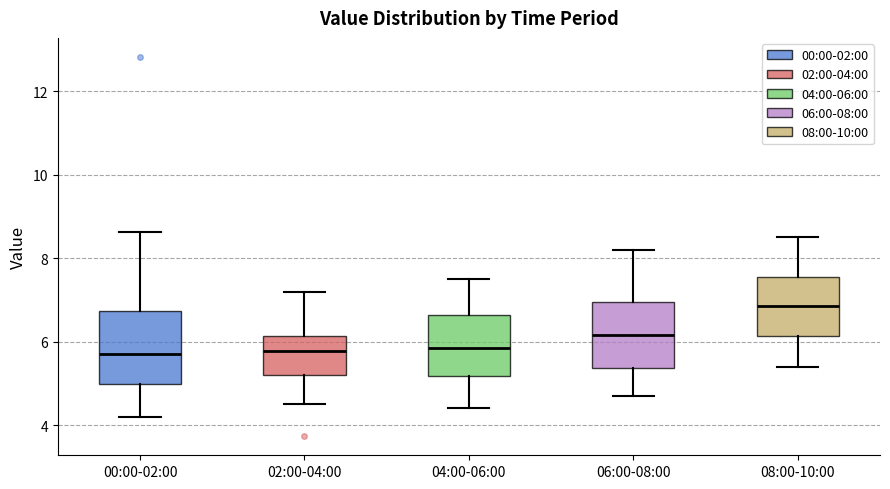

Where does the upper whisker of the box for 04:00-06:00 end on the y-axis? The values are not printed on the chart, so give them approximately, as read against the axis.

7.6